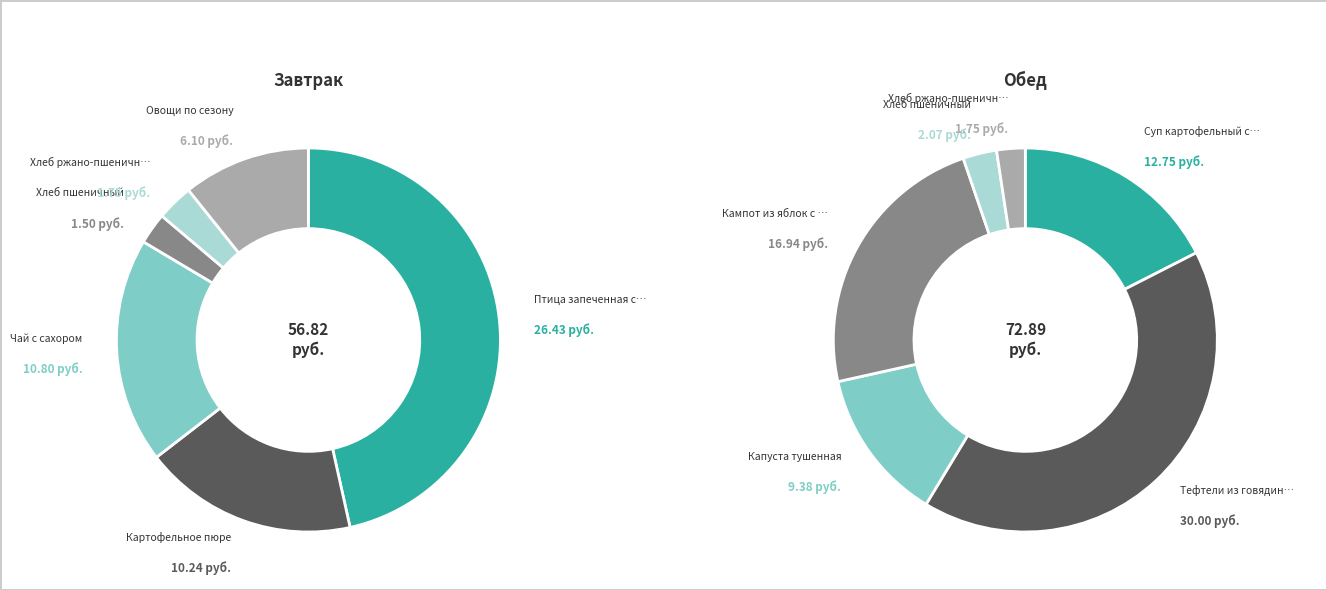

What percentage is the 4 slice, to the nearest percent?

3%